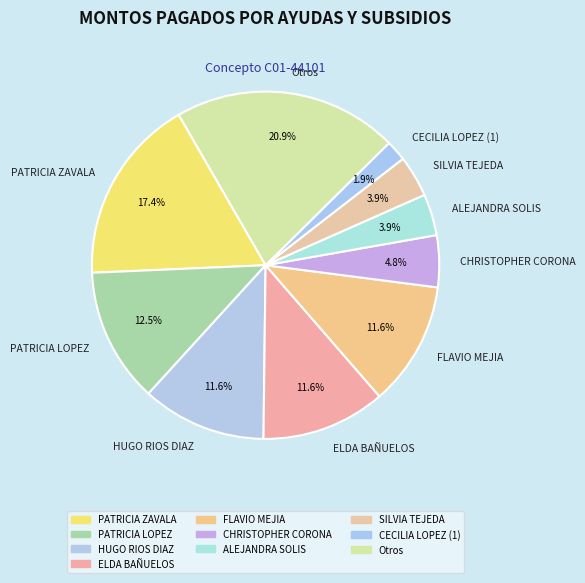

Which slice is the largest?

Otros